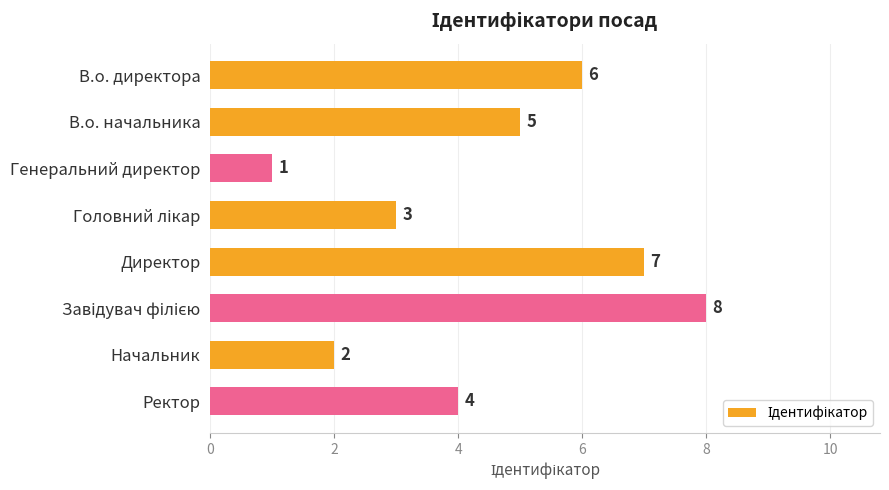

What is the sum of all values?

36